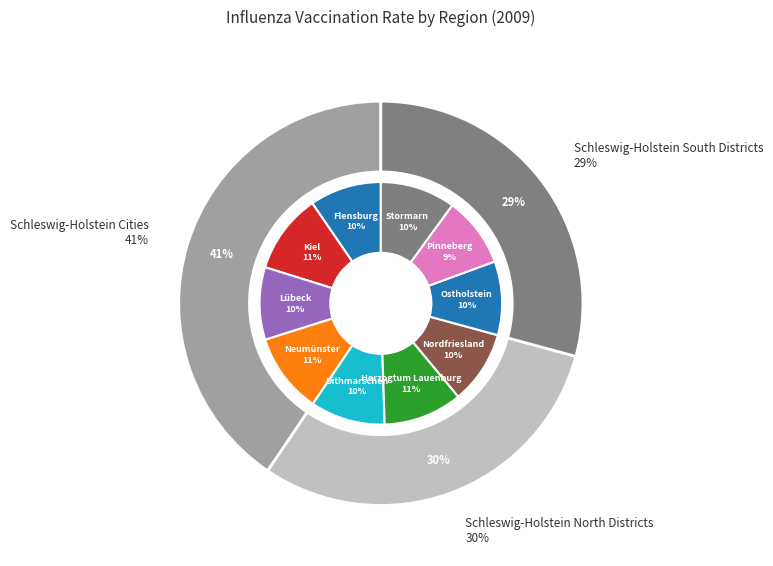

To the nearest percent, what portion does Ostholstein represent?

10%